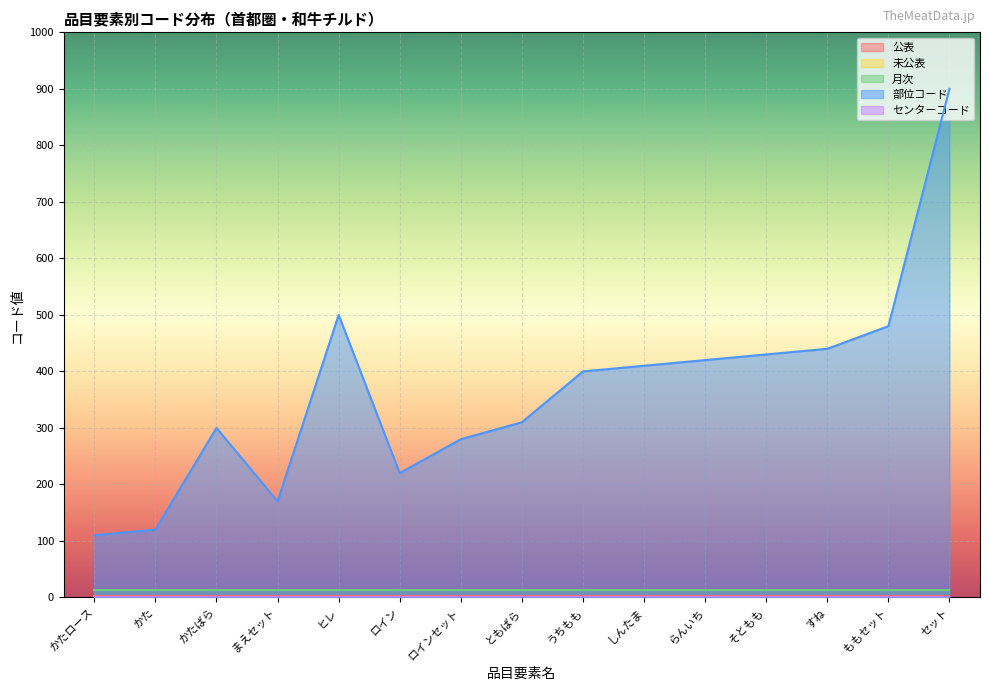

What is the highest value of the 未公表 series?

1